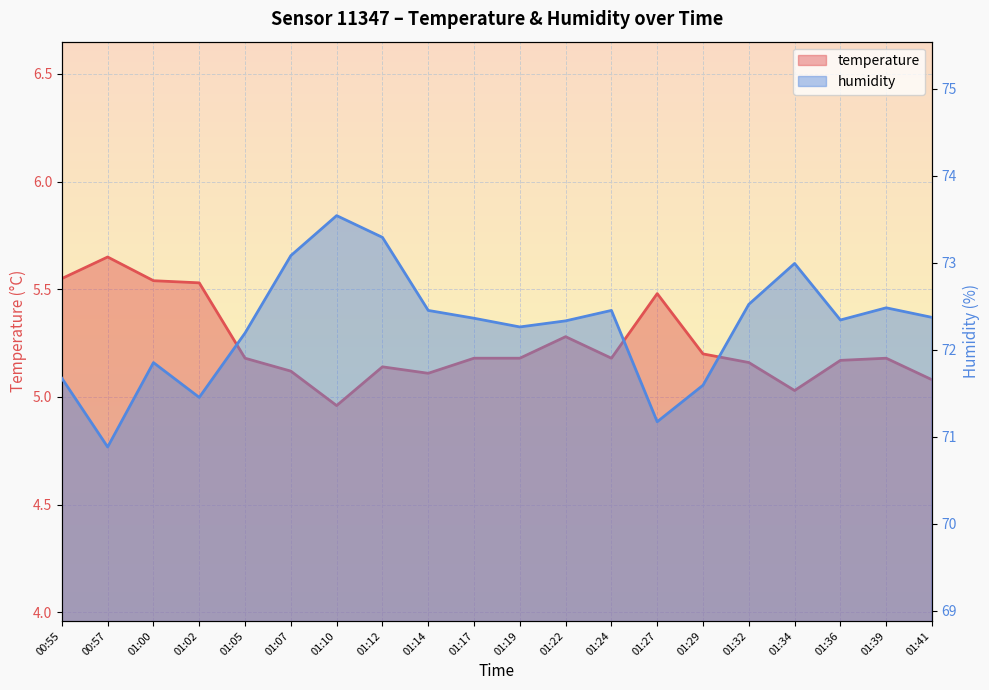

Reading left to right, extract all data points from this chart.

temperature: 5.5	5.7	5.5	5.5	5.2	5.1	5.0	5.1	5.1	5.2	5.2	5.3	5.2	5.5	5.2	5.2	5.0	5.2	5.2	5.1
humidity: 71.7	70.9	71.8	71.5	72.2	73.1	73.5	73.3	72.5	72.4	72.3	72.3	72.5	71.2	71.6	72.5	73.0	72.3	72.5	72.4